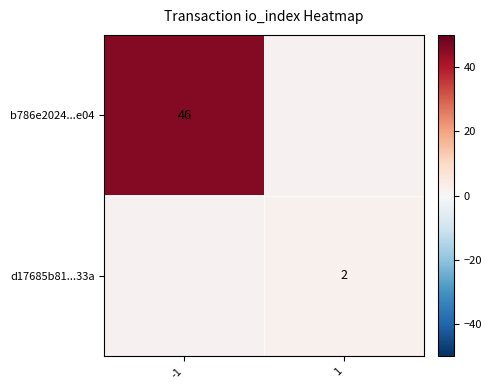

True or false: b786e2024...e04 has a value of 46 at -1.

True